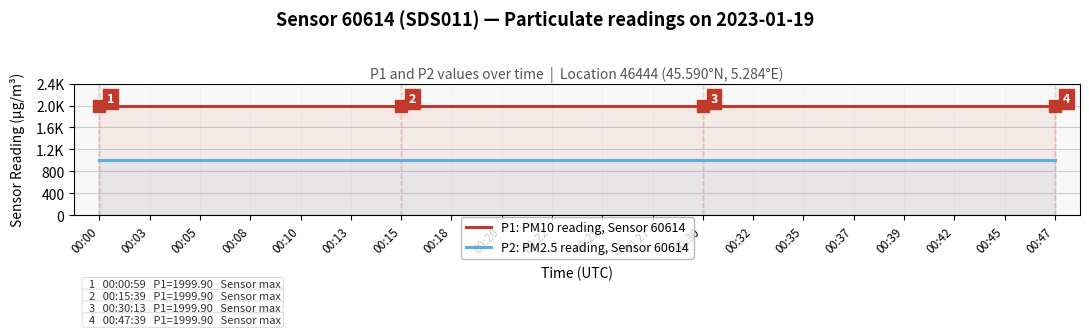

At which category is the sum across all series the highest?

00:00